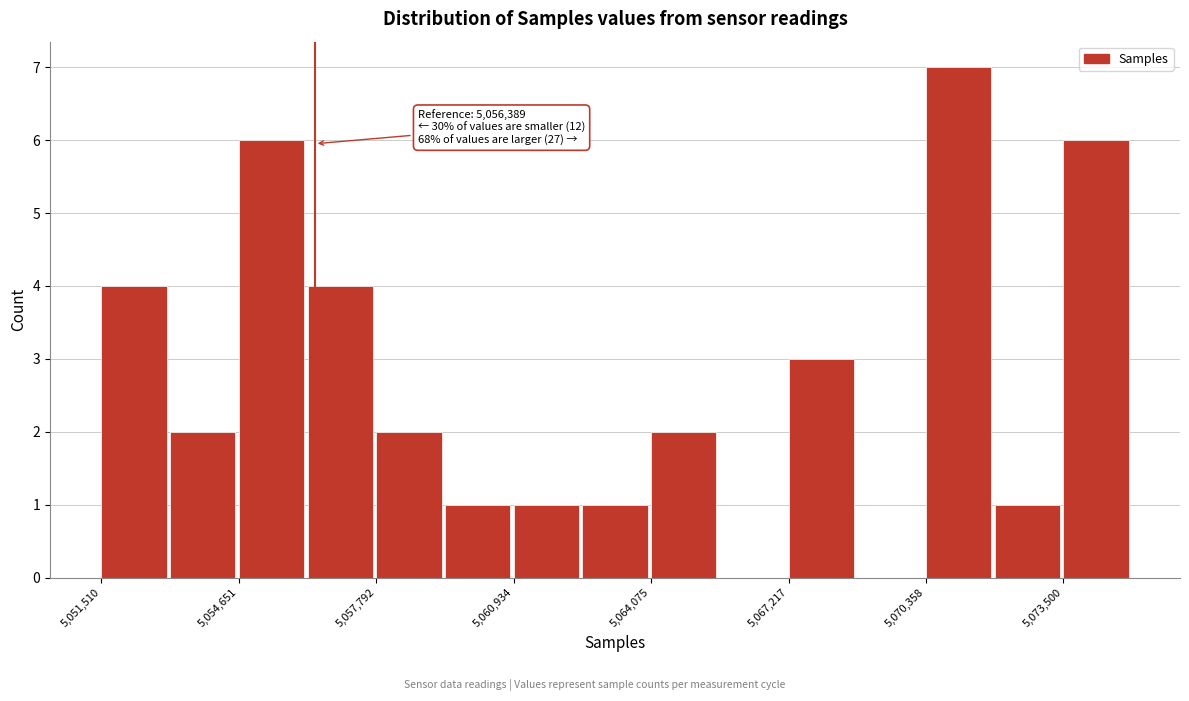

Read against the x-axis, roughly where is the centre of the tallest bar?

5071000